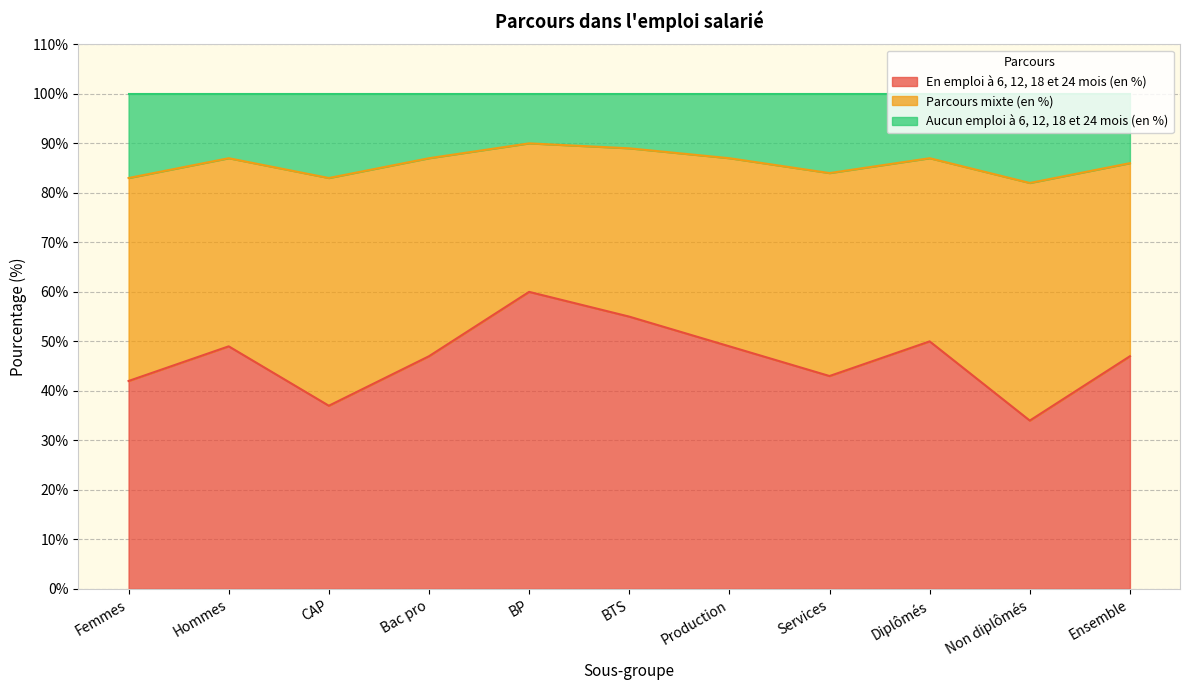

The value of En emploi à 6, 12, 18 et 24 mois (en %) at CAP is 15. True or false?

False